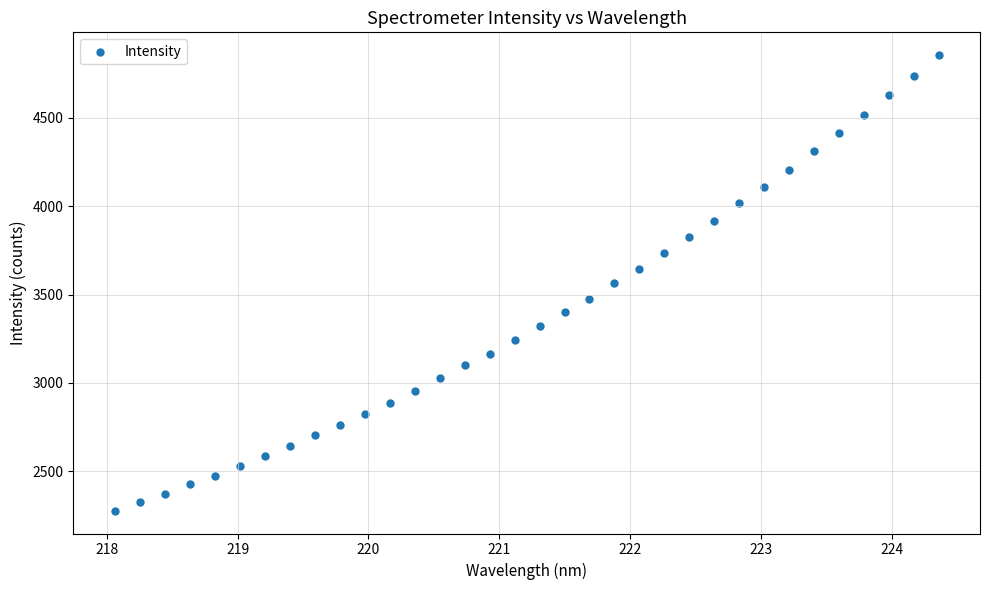

What is the range of X values (max minus min)?

6.3